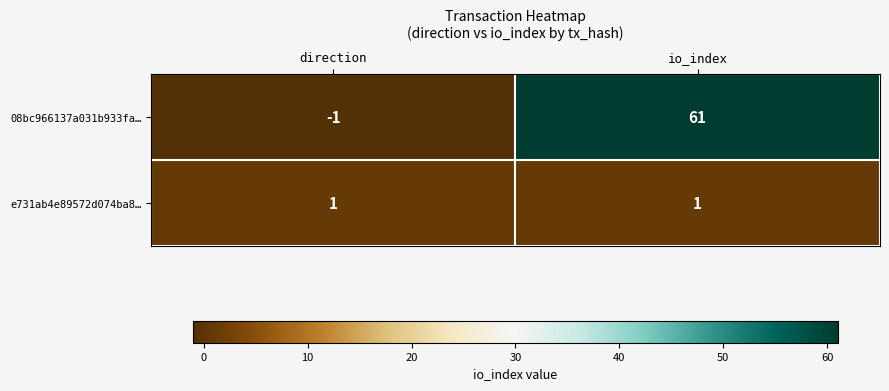

Is it true that e731ab4e89572d074ba8… equals 0 at direction?

False